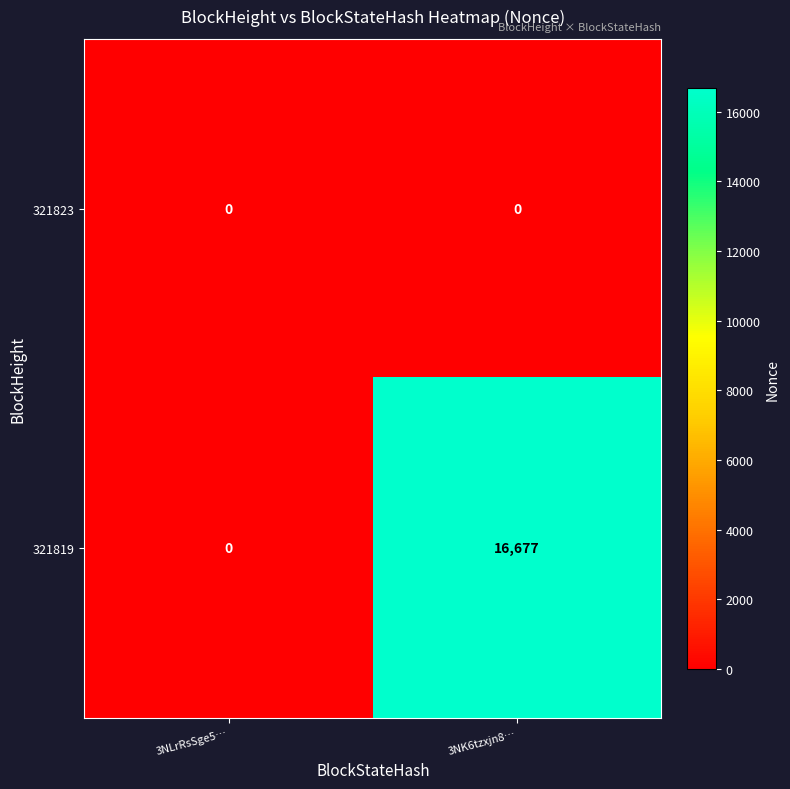

What is the total value across all series at 3NK6tzxjn8…?

16677